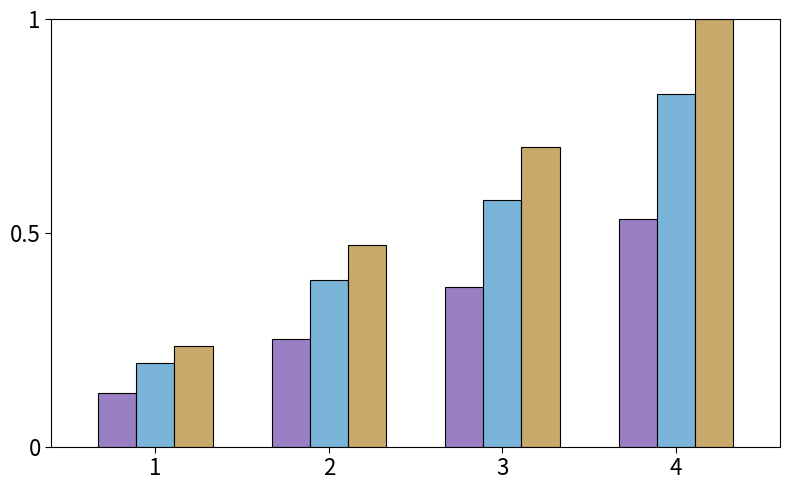

Which category has the highest value across all series?

4